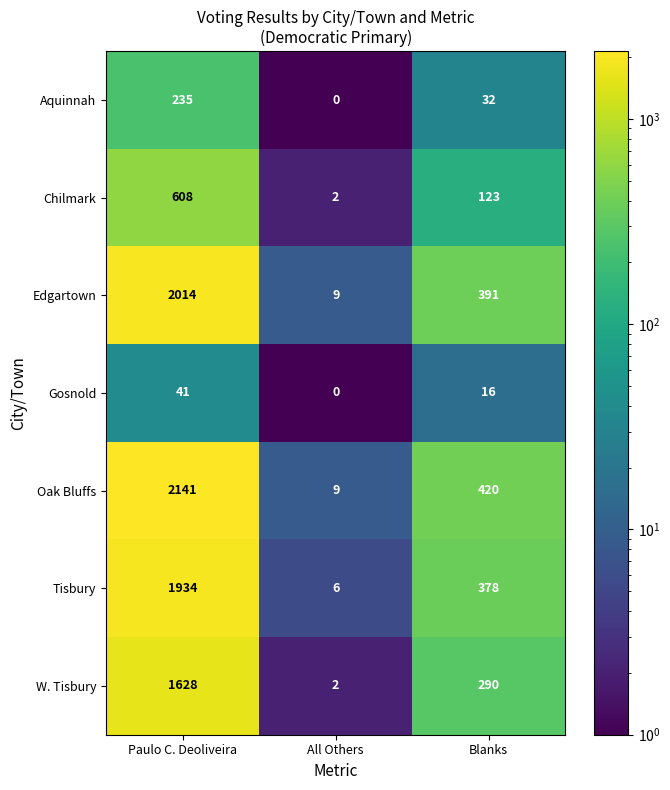

At which label is Edgartown closest to 1011?

Blanks